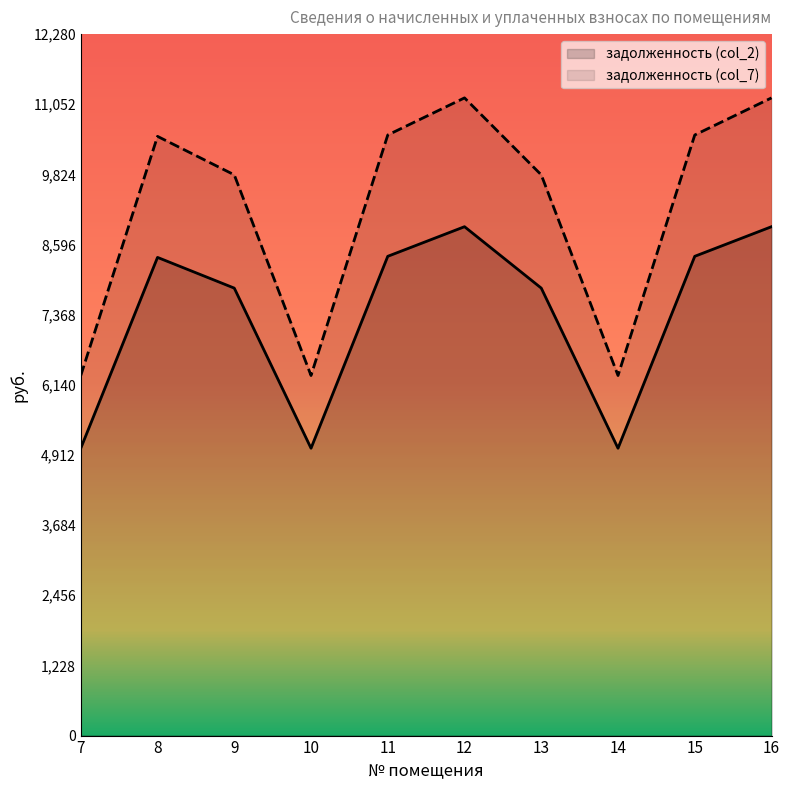

At which category does задолженность (col_2) reach its first local valley?

10